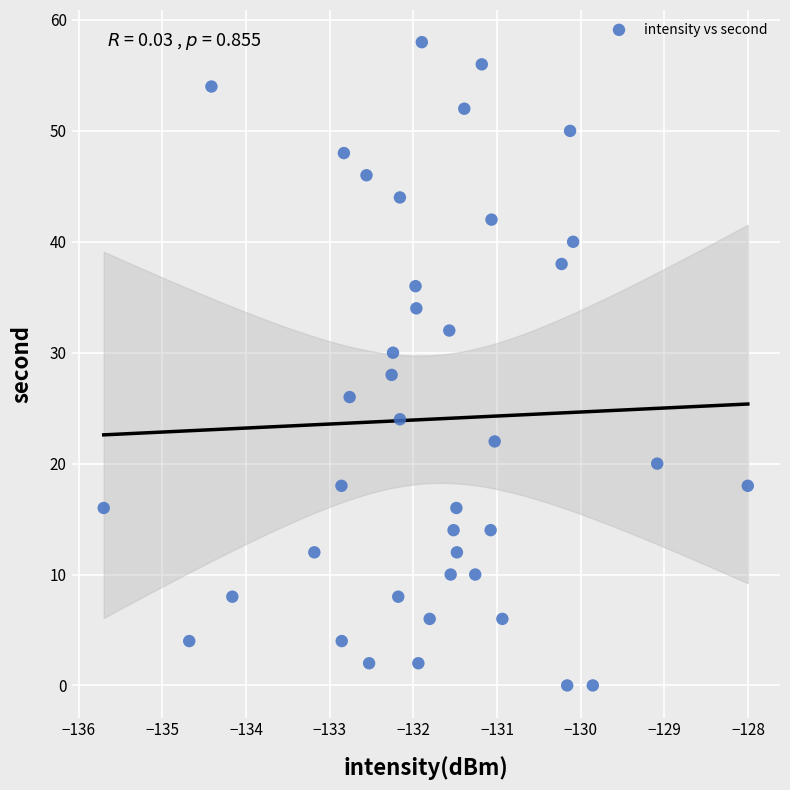

What is the range of Y values (max minus min)?

58